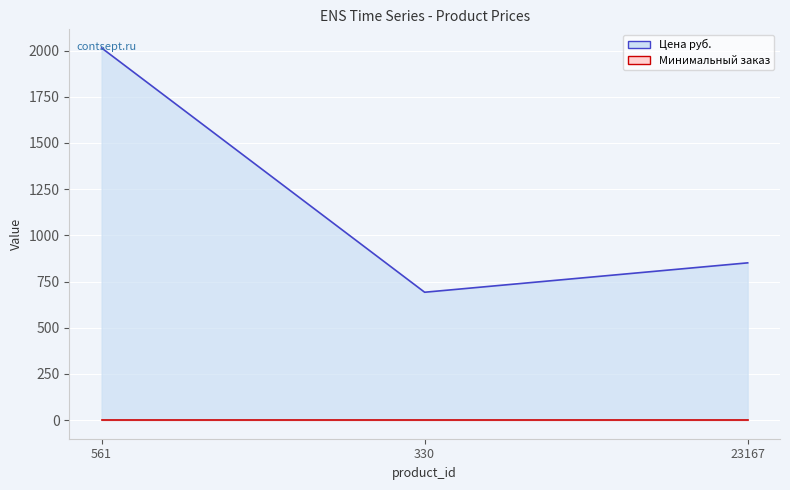

What is the difference between the maximum and minimum values?

1322